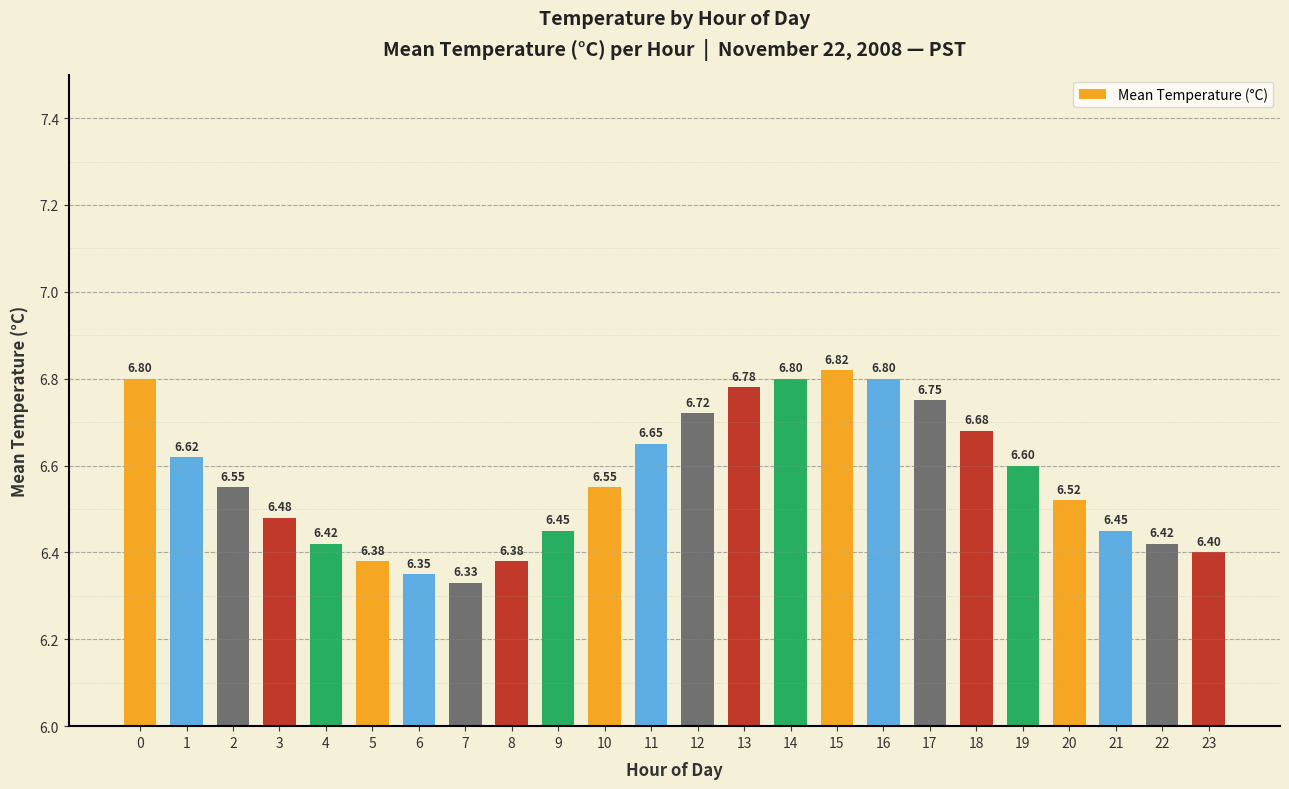

At which label is the value closest to 6?

7